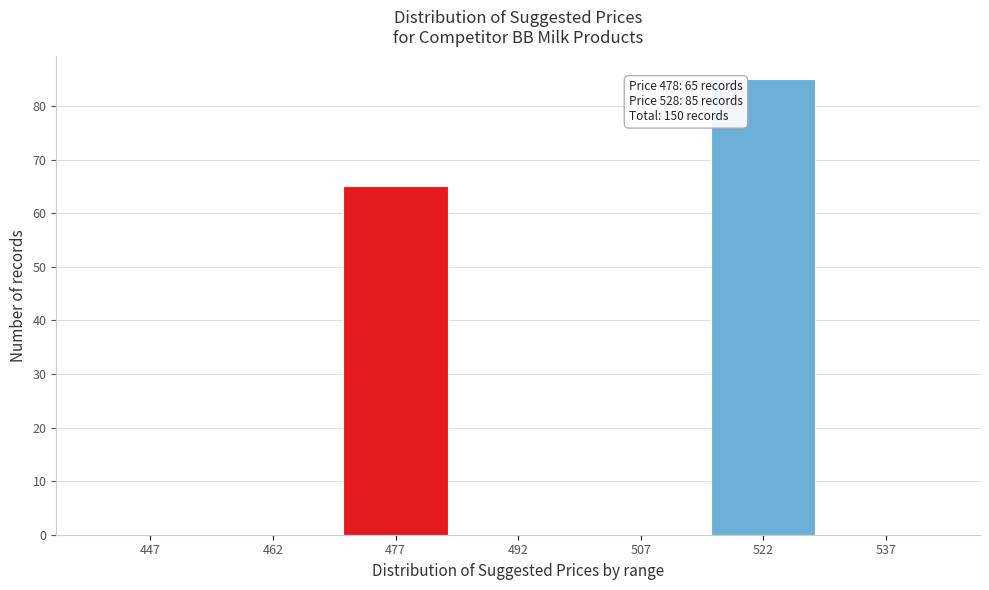

Over which range of the x-axis is the bar tallest?

515 to 530